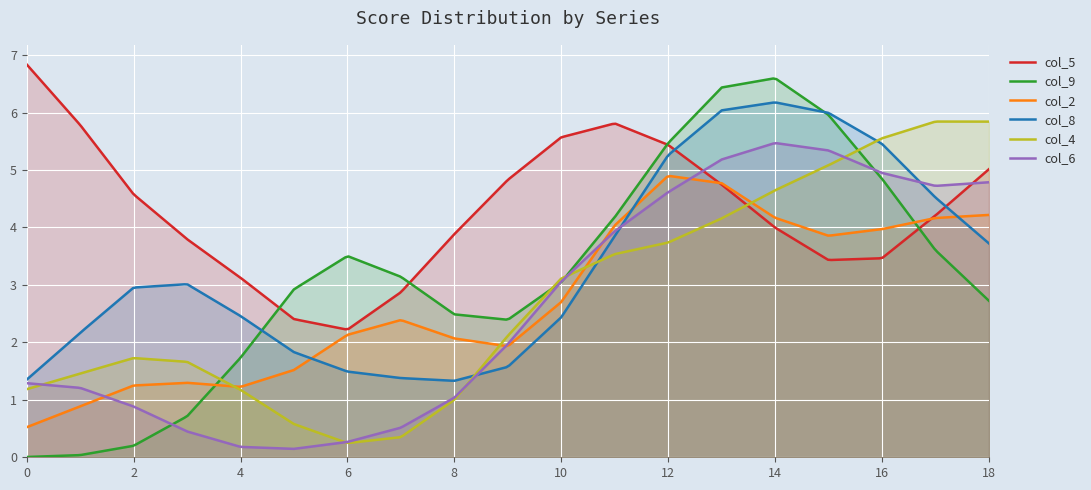

What is the difference between the maximum and minimum values in the col_9 series?

6.6